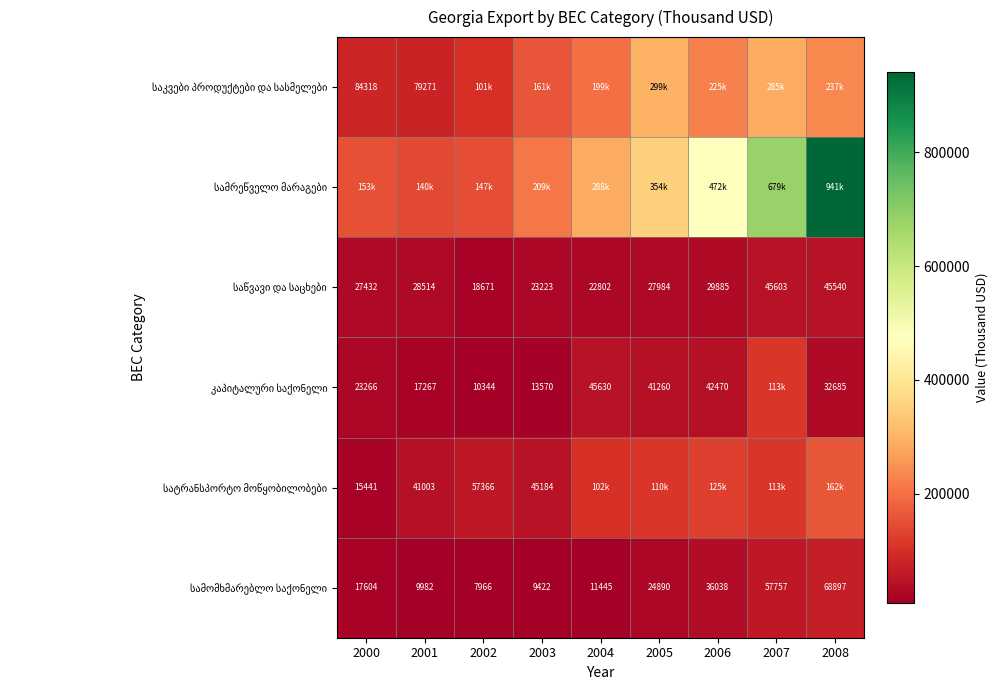

List the series in order of their peak value, lowest first.

საწვავი და საცხები, სამომხმარებლო საქონელი, კაპიტალური საქონელი, სატრანსპორტო მოწყობილობები, საკვები პროდუქტები და სასმელები, სამრეწველო მარაგები